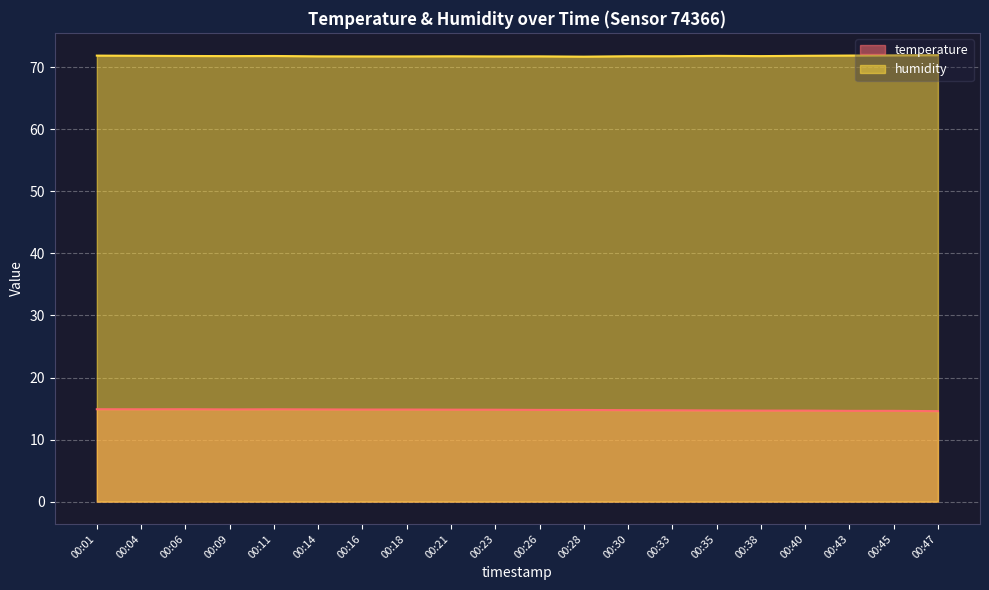

Reading left to right, transcribe all the data shown in this chart.

temperature: 14.9	14.9	14.9	14.9	14.9	14.9	14.8	14.8	14.8	14.8	14.8	14.8	14.7	14.7	14.7	14.7	14.7	14.6	14.6	14.6
humidity: 71.9	71.8	71.8	71.8	71.8	71.8	71.8	71.8	71.8	71.8	71.8	71.7	71.8	71.8	71.8	71.8	71.8	71.9	71.9	72.0